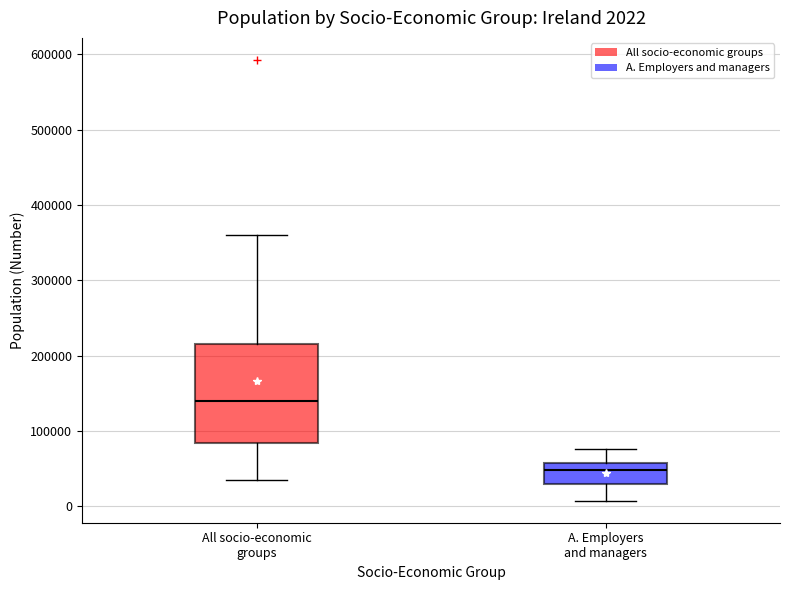

Comparing the boxes themselves (not the whiskers), which one is the tallest?

All socio-economic groups